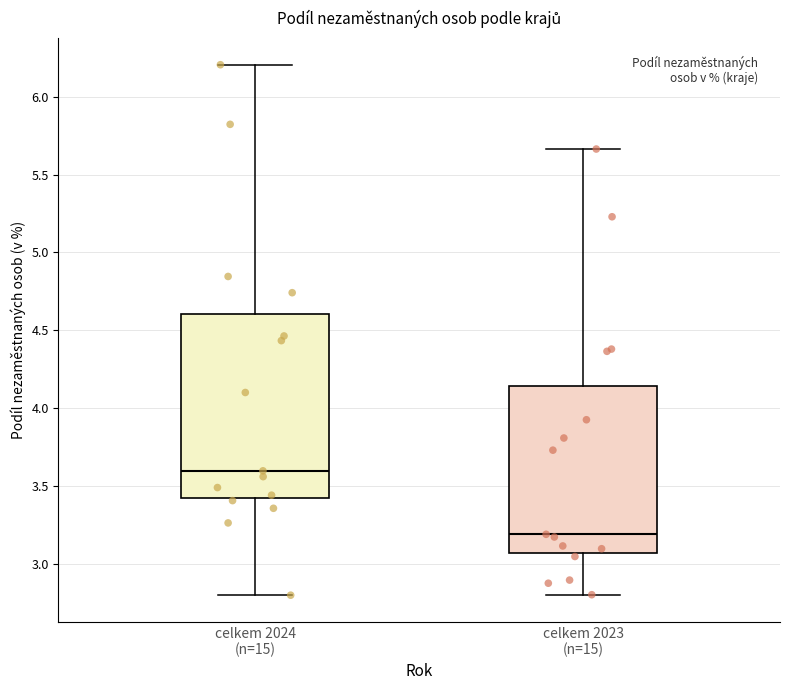

Which box is the tallest, from its lower edge to its upper edge?

celkem 2024 (n=15)